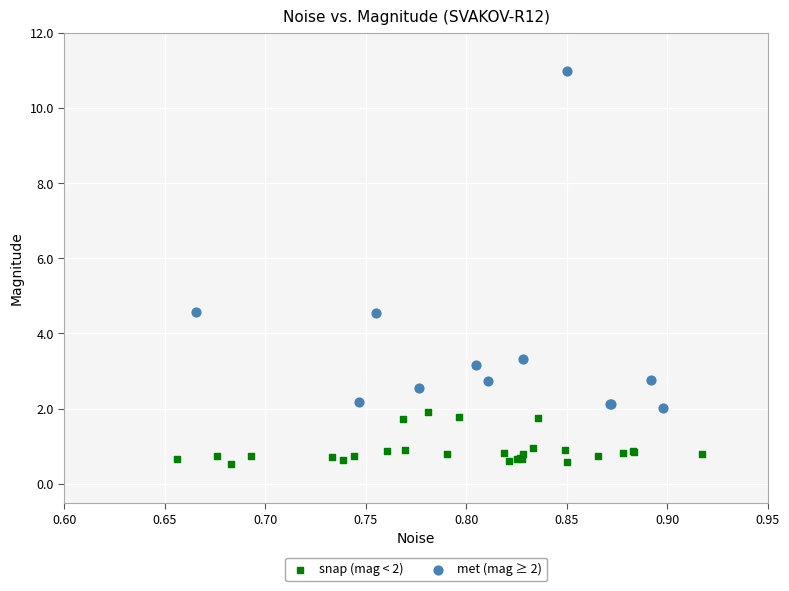

What are all the series names shown in the legend?

snap (mag < 2), met (mag ≥ 2)